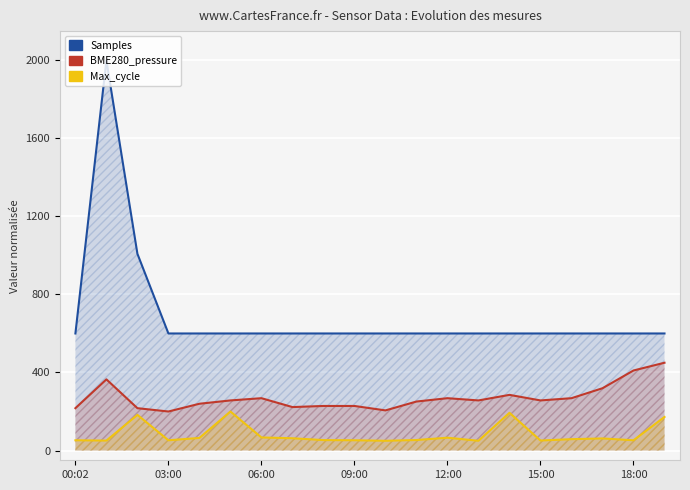

Which series changed the most between 8 and 14?

Max_cycle